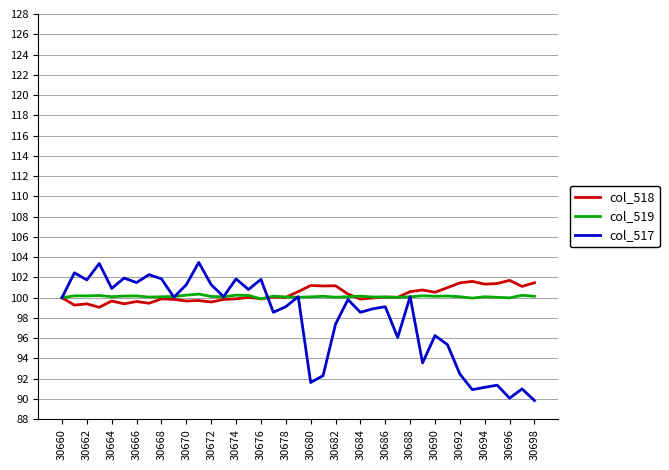

What is the smallest value displayed?

89.8